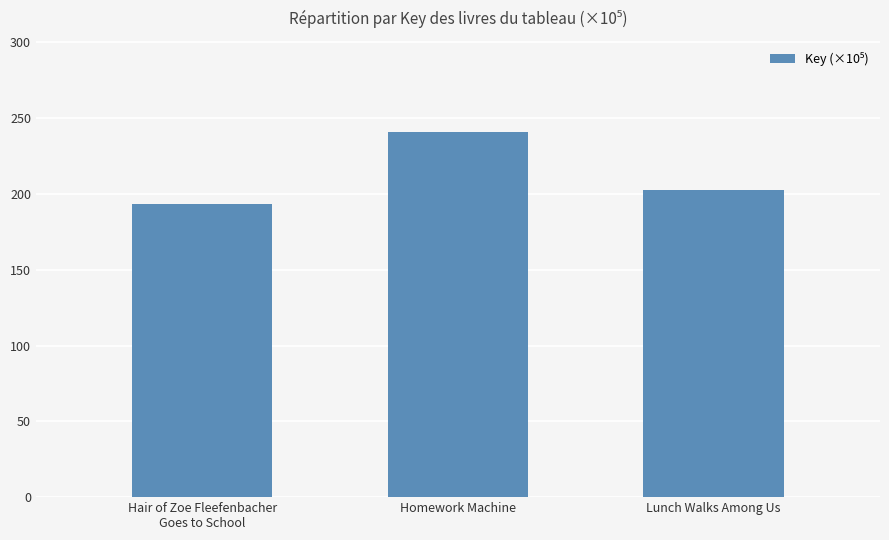

Which label corresponds to the largest value in the chart?

Homework Machine